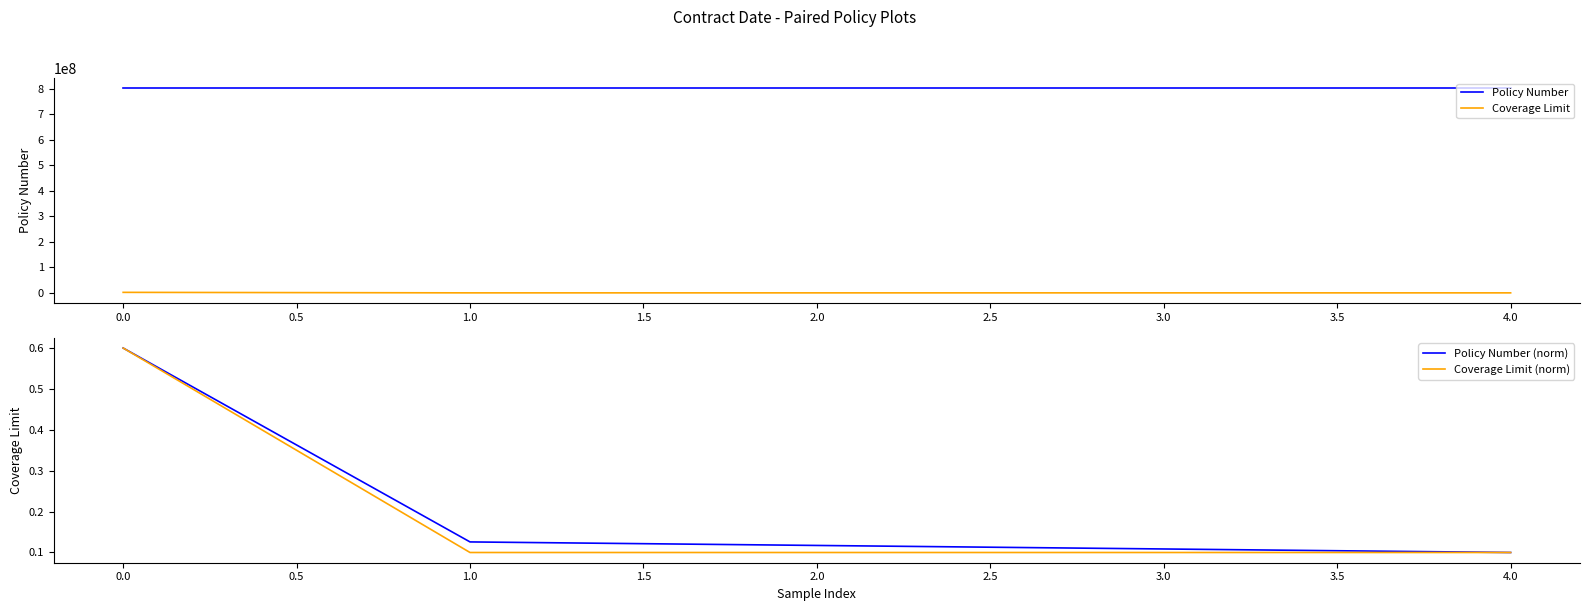

True or false: Coverage Limit and Policy Number cross at least once.

False